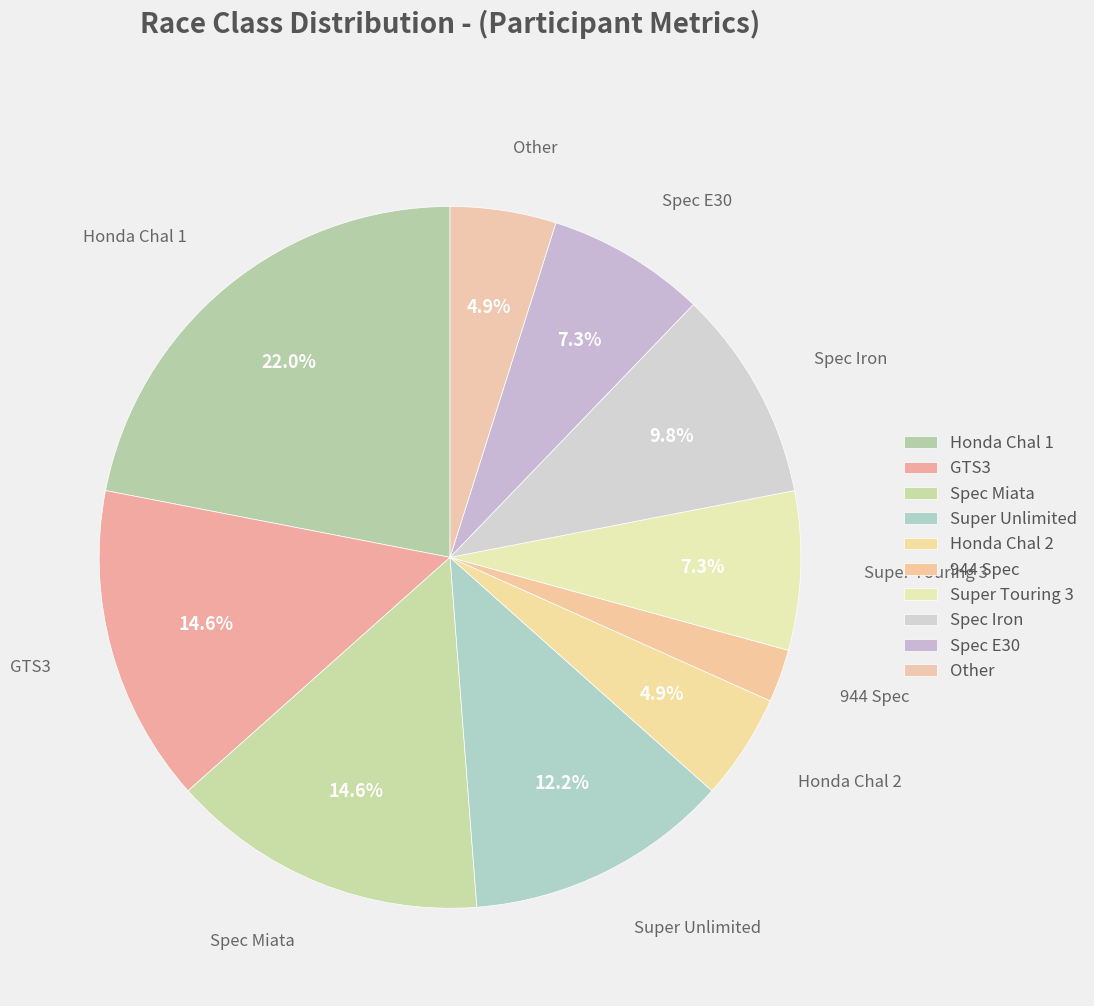

Is the sum of Super Touring 3 and Honda Chal 1 greater than half?

No